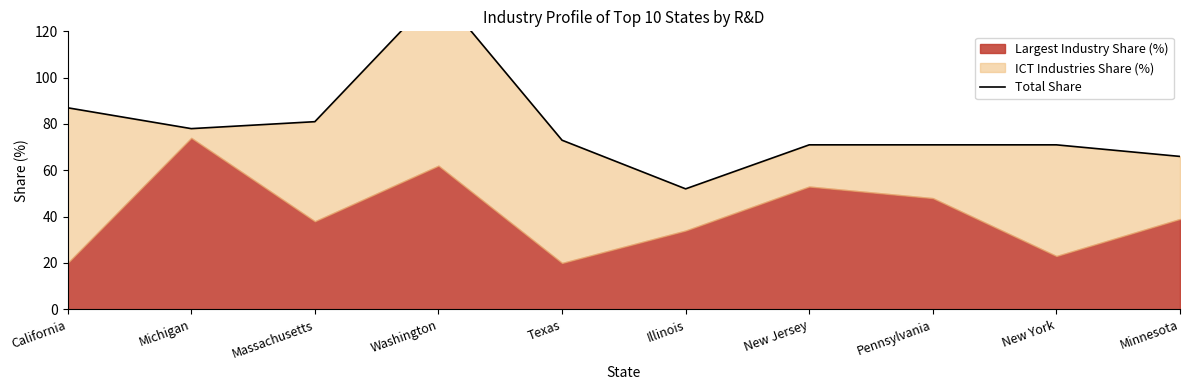

Reading left to right, transcribe all the data shown in this chart.

California=87	Michigan=78	Massachusetts=81	Washington=137	Texas=73	Illinois=52	New Jersey=71	Pennsylvania=71	New York=71	Minnesota=66